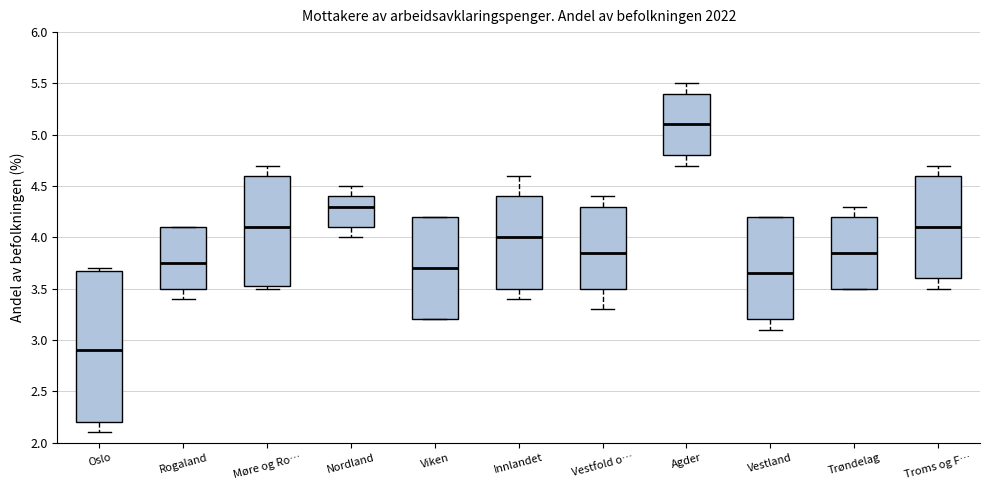

Reading left to right, transcribe this box plot: for each box, give where its median line is, the range the box spans, and where its two whiskers end, as read against the y-axis. The values are not printed on the chart, so give them approximately, as read against the axis.

Oslo: median 2.90, box 2.20 to 3.70, whiskers 2.10 to 3.70 (just above the box's upper edge)
Rogaland: median 3.75, box 3.50 to 4.10, whiskers 3.40 to 4.10
Møre og Ro…: median 4.10, box 3.55 to 4.60, whiskers 3.50 to 4.70
Nordland: median 4.30, box 4.10 to 4.40, whiskers 4.00 to 4.50
Viken: median 3.70, box 3.20 to 4.20, whiskers 3.20 to 4.20
Innlandet: median 4.00, box 3.50 to 4.40, whiskers 3.40 to 4.60
Vestfold o…: median 3.85, box 3.50 to 4.30, whiskers 3.30 to 4.40
Agder: median 5.10, box 4.80 to 5.40, whiskers 4.70 to 5.50
Vestland: median 3.65, box 3.20 to 4.20, whiskers 3.10 to 4.20
Trøndelag: median 3.85, box 3.50 to 4.20, whiskers 3.50 to 4.30
Troms og F…: median 4.10, box 3.60 to 4.60, whiskers 3.50 to 4.70